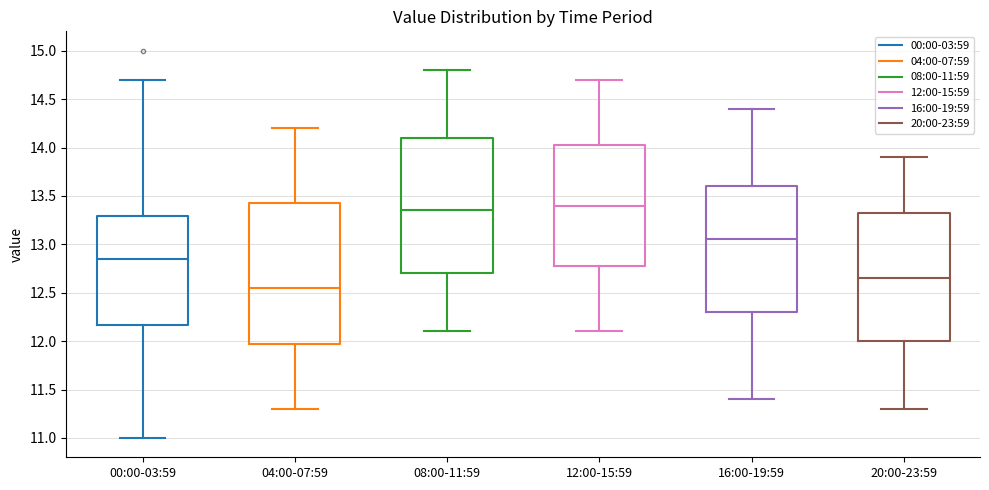

Reading left to right, transcribe this box plot: for each box, give where its median line is, the range the box spans, and where its two whiskers end, as read against the y-axis. The values are not printed on the chart, so give them approximately, as read against the axis.

00:00-03:59: median 12.85, box 12.15 to 13.30, whiskers 11.00 to 14.70
04:00-07:59: median 12.55, box 12.00 to 13.45, whiskers 11.30 to 14.20
08:00-11:59: median 13.35, box 12.70 to 14.10, whiskers 12.10 to 14.80
12:00-15:59: median 13.40, box 12.80 to 14.05, whiskers 12.10 to 14.70
16:00-19:59: median 13.05, box 12.30 to 13.60, whiskers 11.40 to 14.40
20:00-23:59: median 12.65, box 12.00 to 13.35, whiskers 11.30 to 13.90